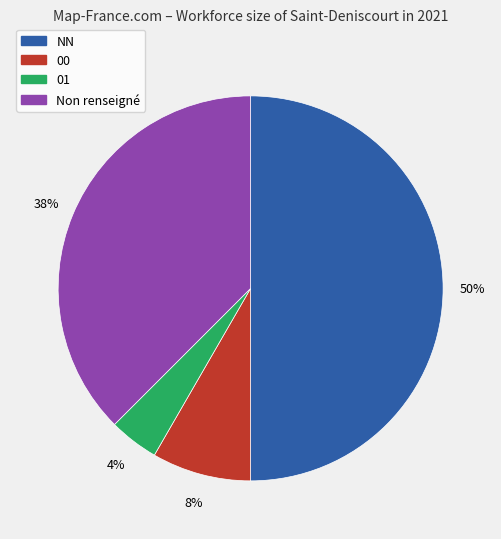

To the nearest percent, what is the difference between the largest and smallest slice percentages?

46%